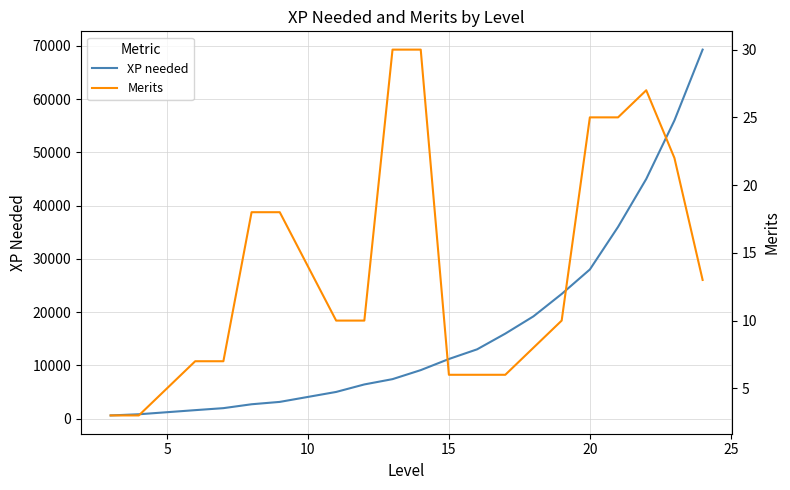

At how many categories does at least one series exceed 53700?

2